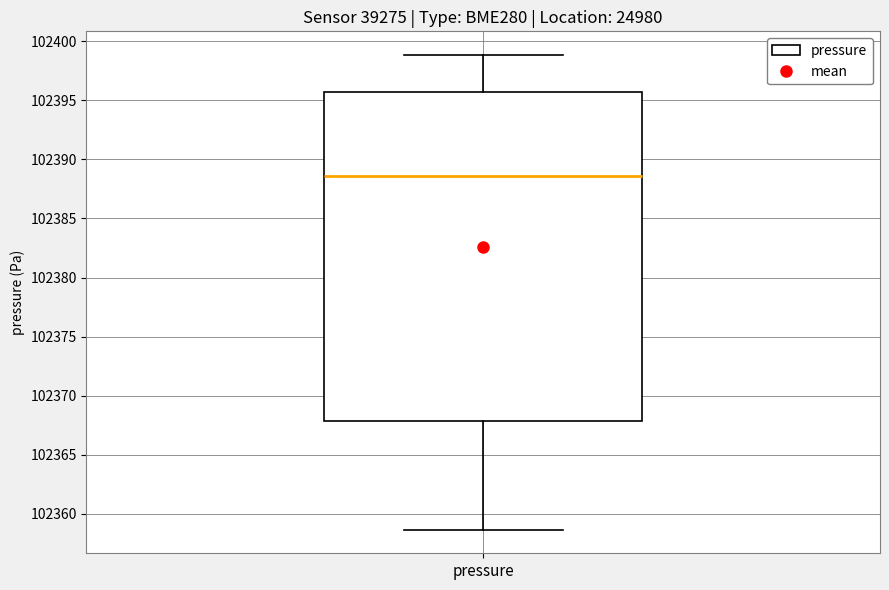

Read this box plot against the y-axis: the position of the median line, the range covered by the box, and the ends of both whiskers. The values are not printed on the chart, so give them approximately, as read against the axis.

median 102388.5, box 102368.0 to 102395.5, whiskers 102358.5 to 102399.0